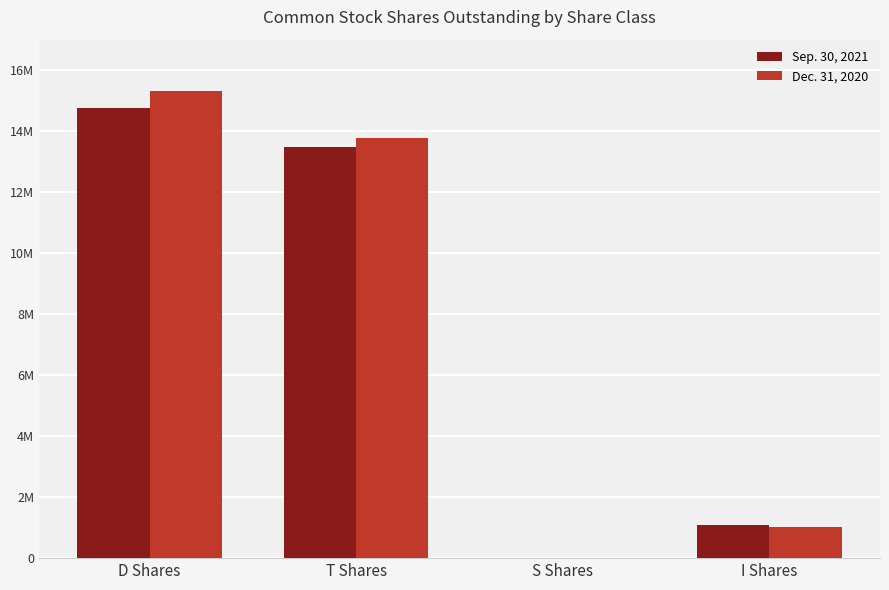

Rank the series by their average value, from lowest to highest.

Sep. 30, 2021, Dec. 31, 2020